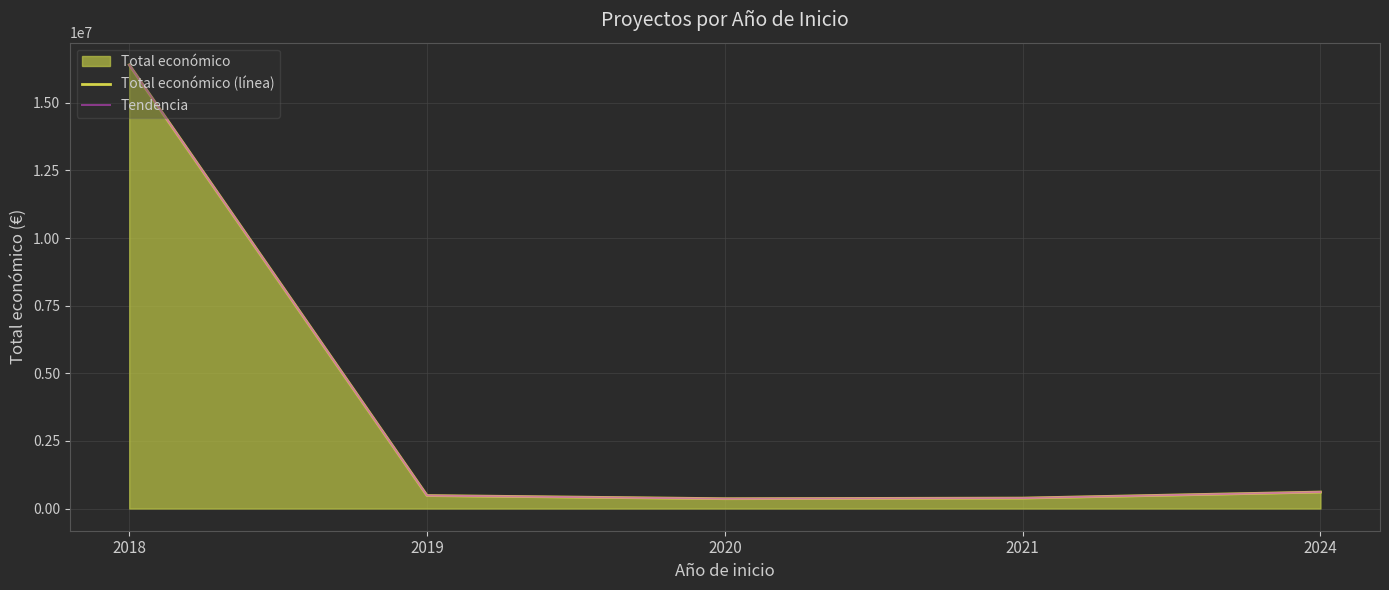

Does the chart display data point markers on the line(s)?

No